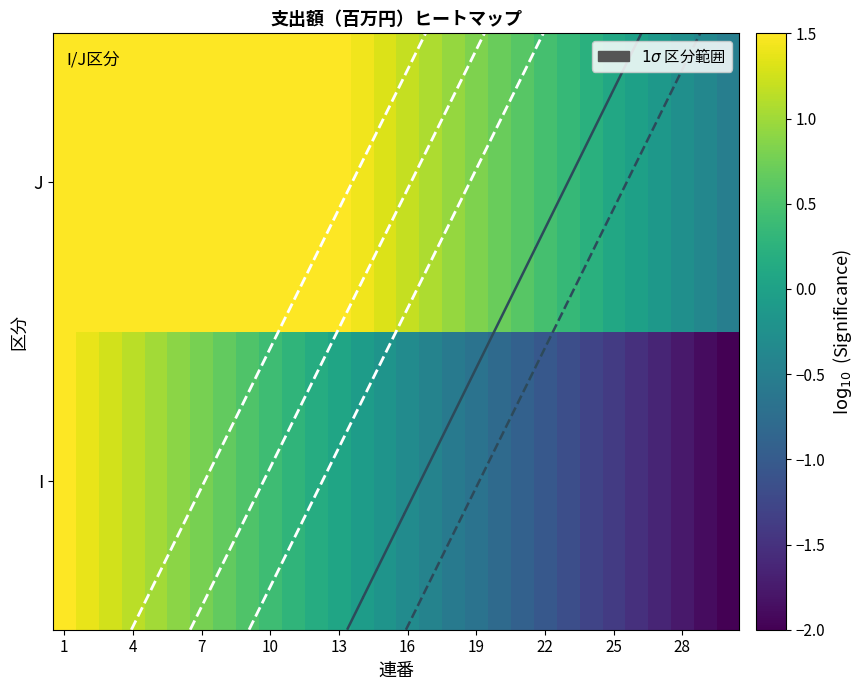

At which category is the sum across all series the highest?

1